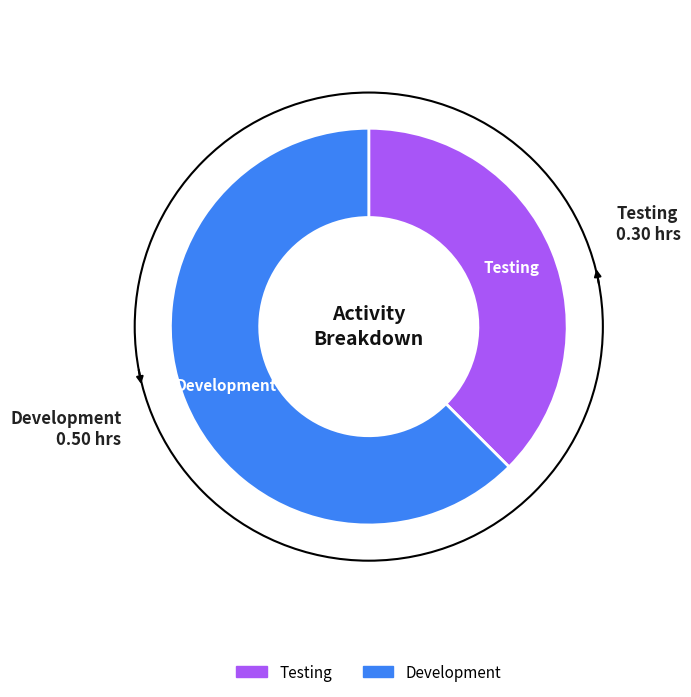

Rank the categories by value from lowest to highest.

Testing, Development